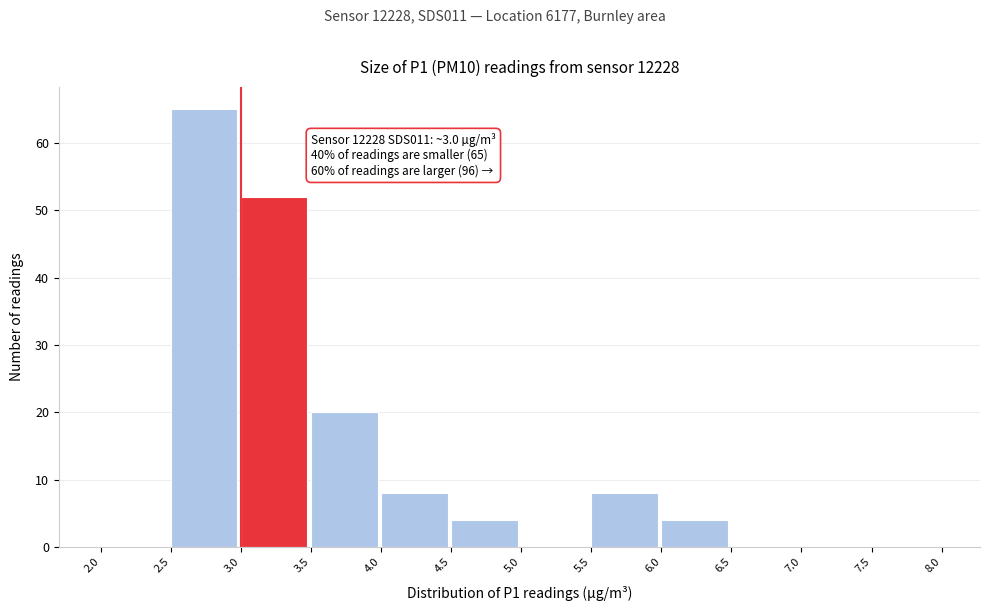

Which range on the x-axis has the tallest bar?

2.5 to 3.0